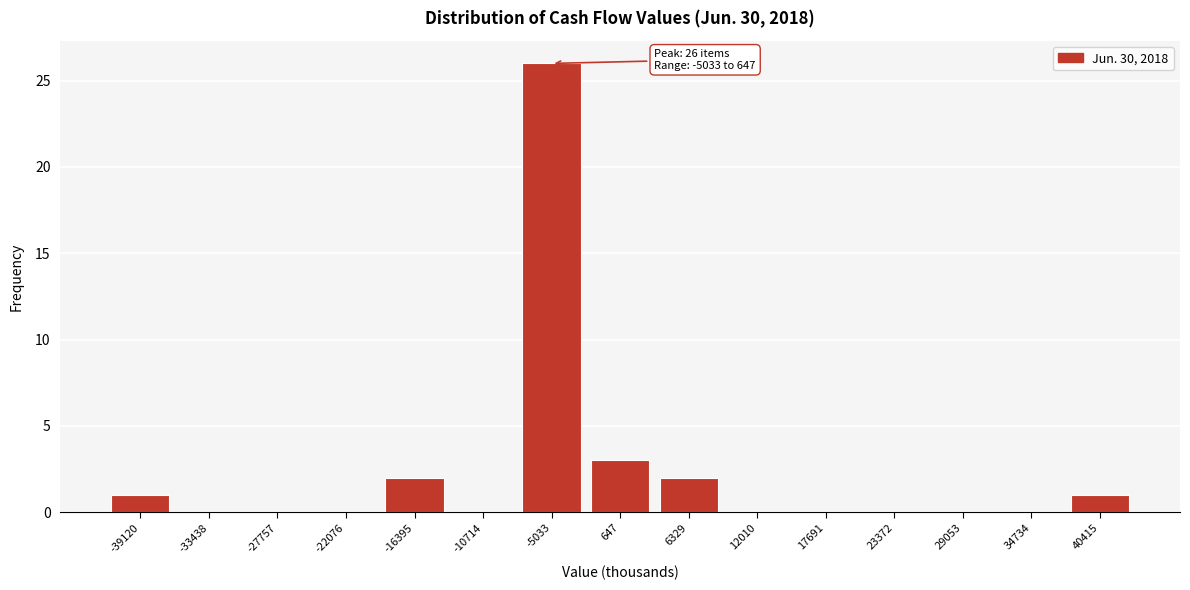

Reading left to right, what are all the values shown in this chart?

-39120=1	-33438=0	-27757=0	-22076=0	-16395=2	-10714=0	-5033=26	647=3	6329=2	12010=0	17691=0	23372=0	29053=0	34734=0	40415=1